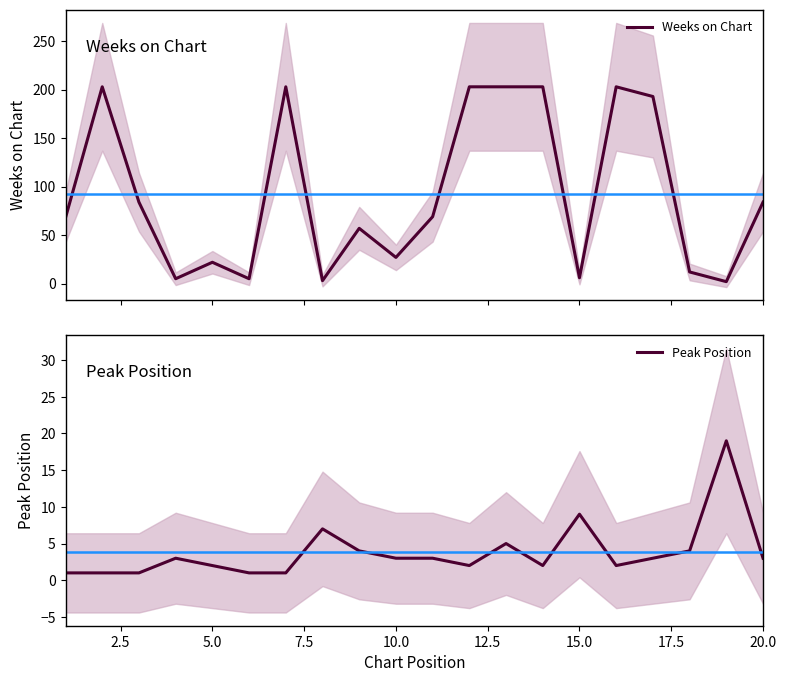

Reading left to right, extract all data points from this chart.

Weeks on Chart: 68	203	84	5	22	5	203	3	57	27	69	203	203	203	6	203	193	12	2	84
Peak Position: 1	1	1	3	2	1	1	7	4	3	3	2	5	2	9	2	3	4	19	3